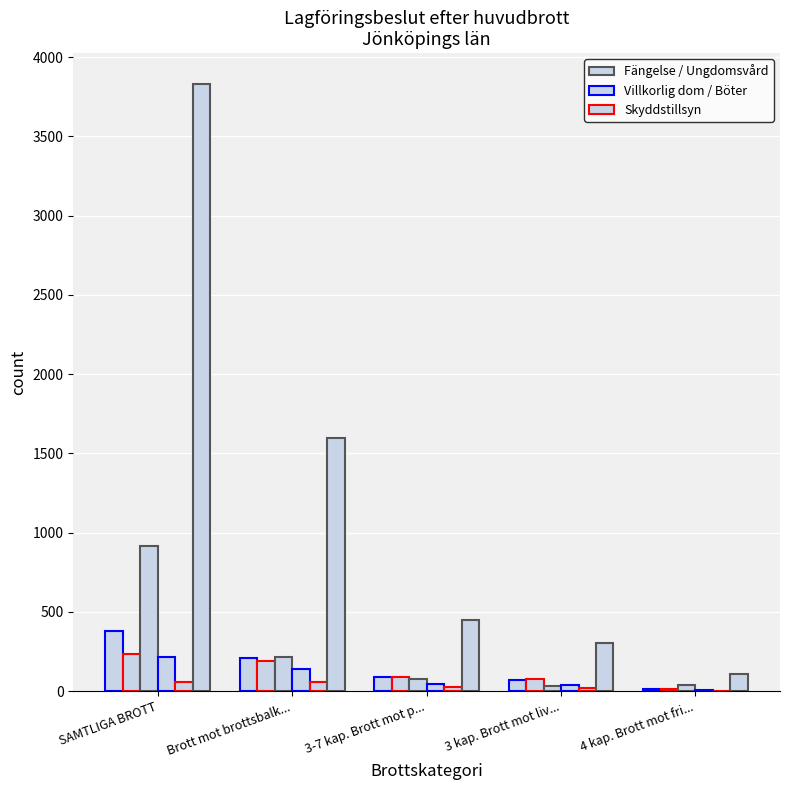

Count the number of categories in the chart.

5